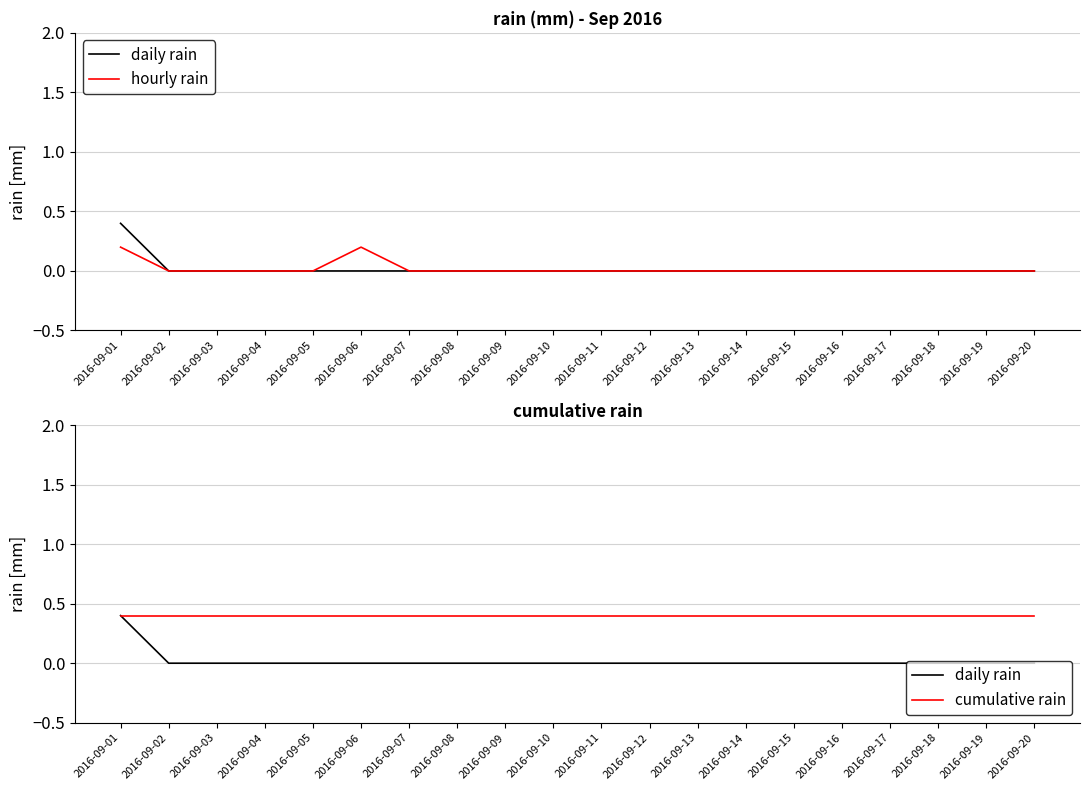

Reading left to right, transcribe all the data shown in this chart.

daily rain: 2016-09-01=0.4	2016-09-02=0.0	2016-09-03=0.0	2016-09-04=0.0	2016-09-05=0.0	2016-09-06=0.0	2016-09-07=0.0	2016-09-08=0.0	2016-09-09=0.0	2016-09-10=0.0	2016-09-11=0.0	2016-09-12=0.0	2016-09-13=0.0	2016-09-14=0.0	2016-09-15=0.0	2016-09-16=0.0	2016-09-17=0.0	2016-09-18=0.0	2016-09-19=0.0	2016-09-20=0.0
hourly rain: 2016-09-01=0.2	2016-09-02=0.0	2016-09-03=0.0	2016-09-04=0.0	2016-09-05=0.0	2016-09-06=0.2	2016-09-07=0.0	2016-09-08=0.0	2016-09-09=0.0	2016-09-10=0.0	2016-09-11=0.0	2016-09-12=0.0	2016-09-13=0.0	2016-09-14=0.0	2016-09-15=0.0	2016-09-16=0.0	2016-09-17=0.0	2016-09-18=0.0	2016-09-19=0.0	2016-09-20=0.0
cumulative rain: 2016-09-01=0.4	2016-09-02=0.4	2016-09-03=0.4	2016-09-04=0.4	2016-09-05=0.4	2016-09-06=0.4	2016-09-07=0.4	2016-09-08=0.4	2016-09-09=0.4	2016-09-10=0.4	2016-09-11=0.4	2016-09-12=0.4	2016-09-13=0.4	2016-09-14=0.4	2016-09-15=0.4	2016-09-16=0.4	2016-09-17=0.4	2016-09-18=0.4	2016-09-19=0.4	2016-09-20=0.4